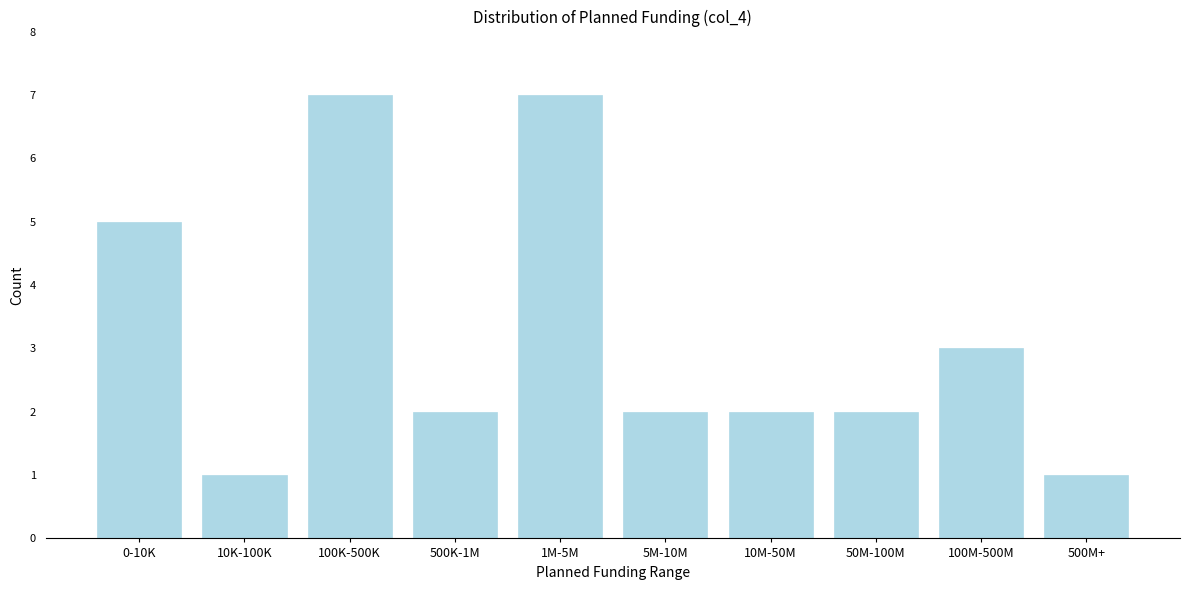

Reading right to left, transcribe all the data shown in this chart.

1	3	2	2	2	7	2	7	1	5